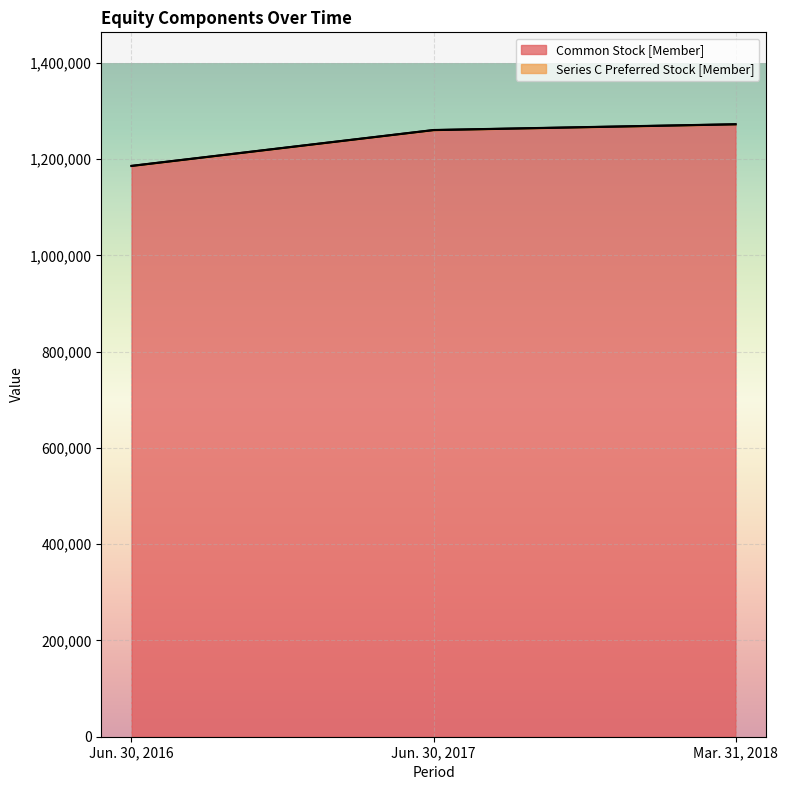

Reading left to right, what are all the values shown in this chart?

Jun. 30, 2016=1185843	Jun. 30, 2017=1260324	Mar. 31, 2018=1272370